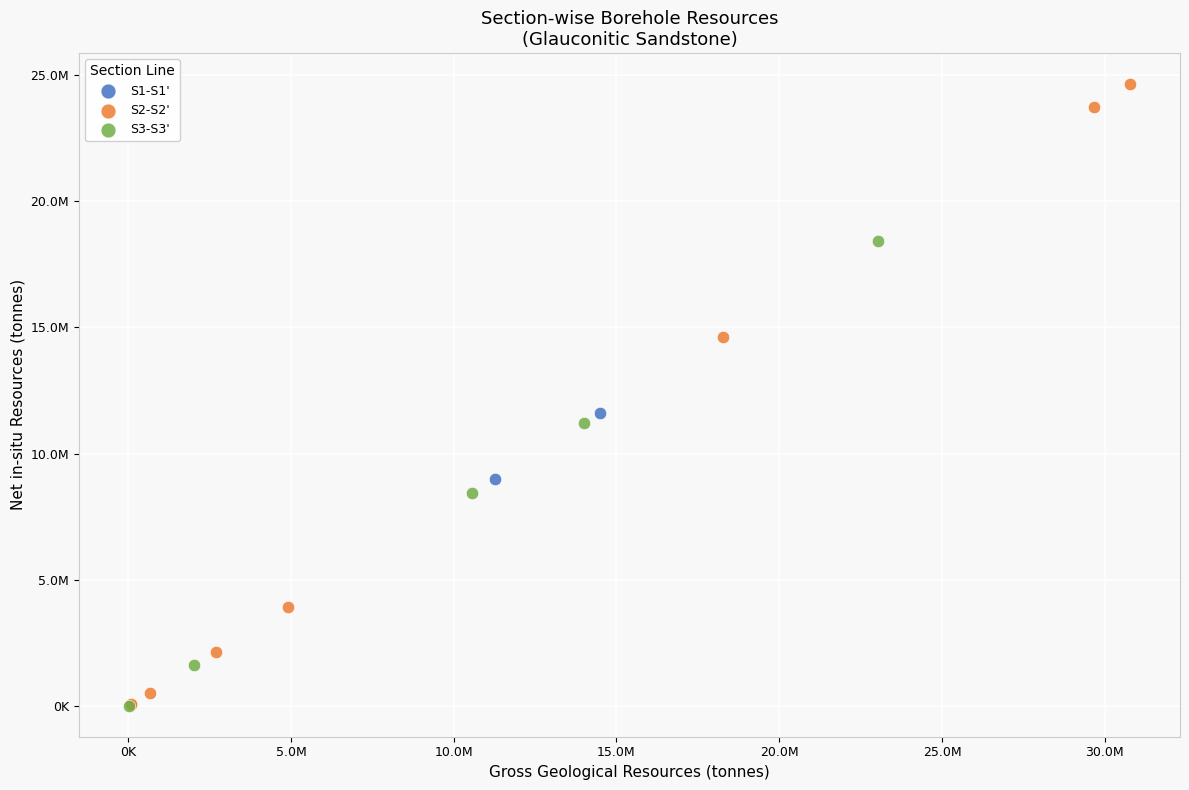

Which series reaches the maximum Y coordinate?

S2-S2'